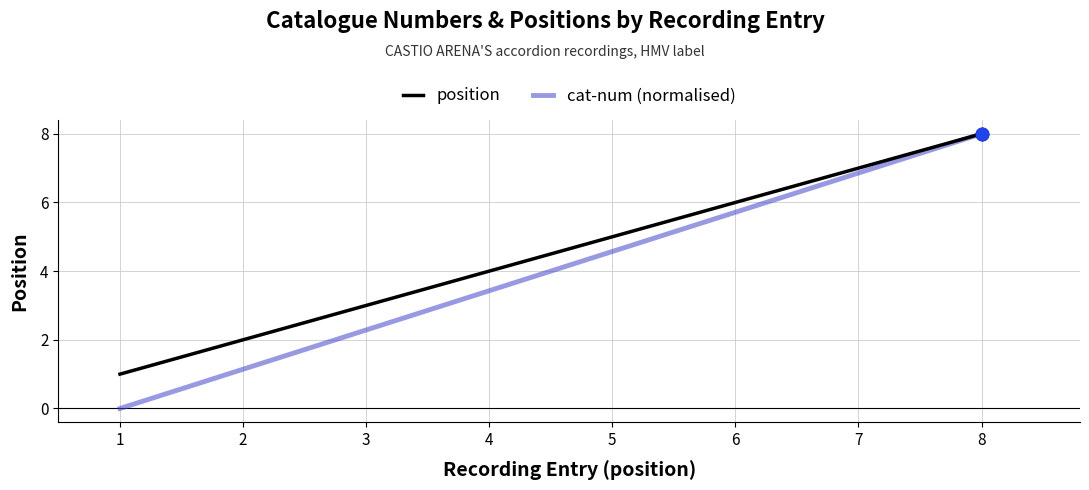

Reading left to right, extract all data points from this chart.

position: 1.0	2.0	3.0	4.0	5.0	6.0	7.0	8.0
cat-num (normalised): 0.0	1.1	2.3	3.4	4.6	5.7	6.9	8.0